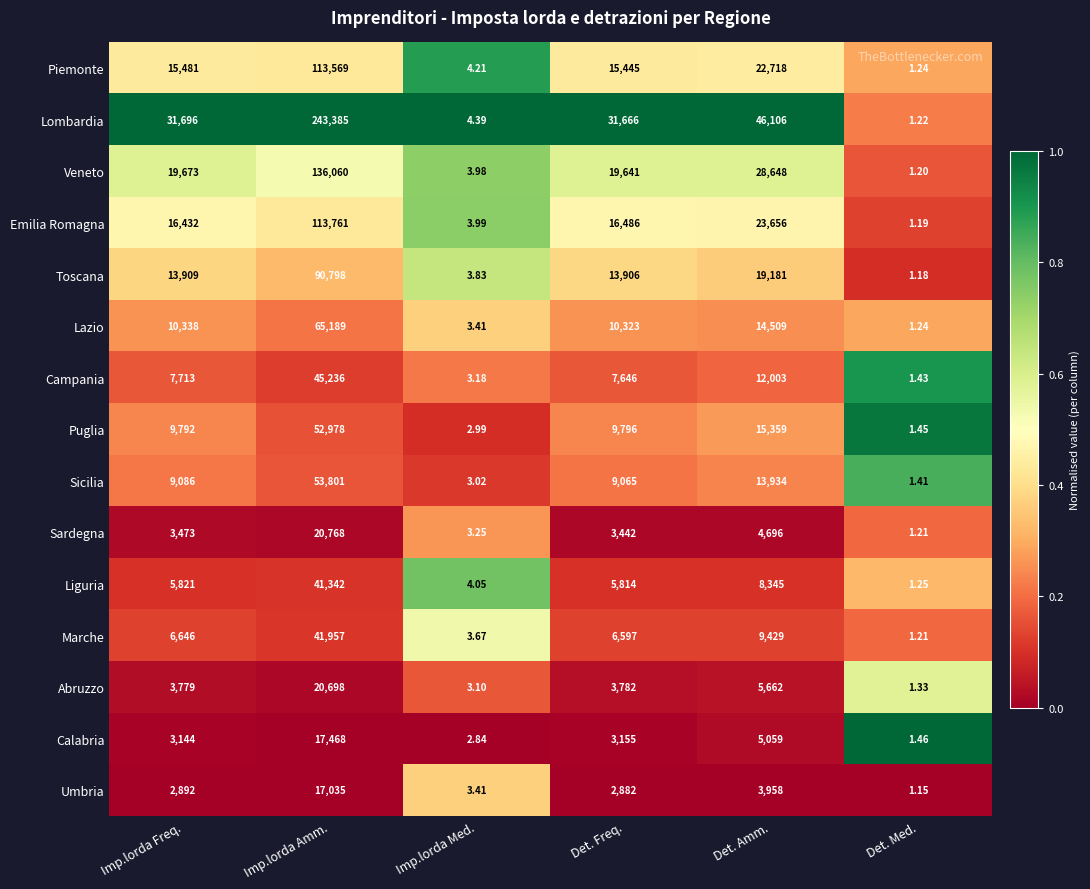

What is the total value across all series at Det. Freq.?

159646.0